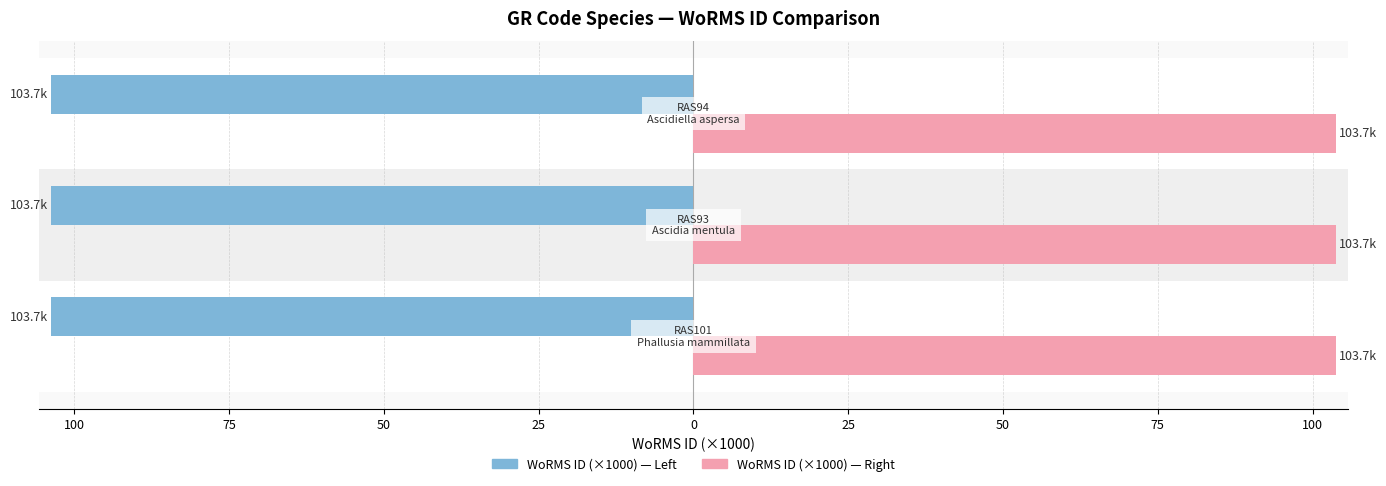

How many groups of bars are there?

3